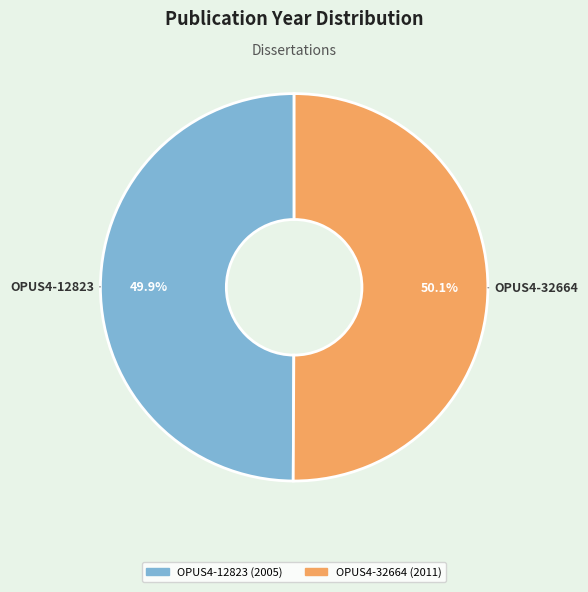

Is it true that OPUS4-12823 is 42% of the pie?

False